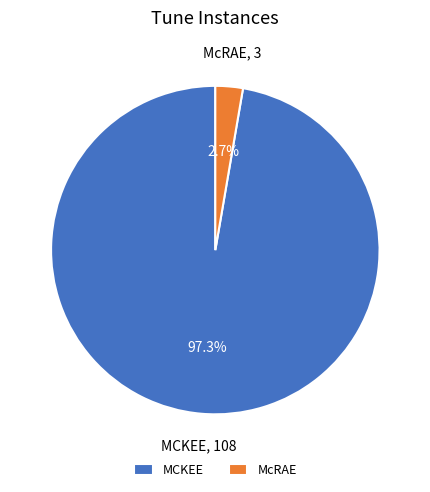

Which has a higher value, McRAE or MCKEE?

MCKEE